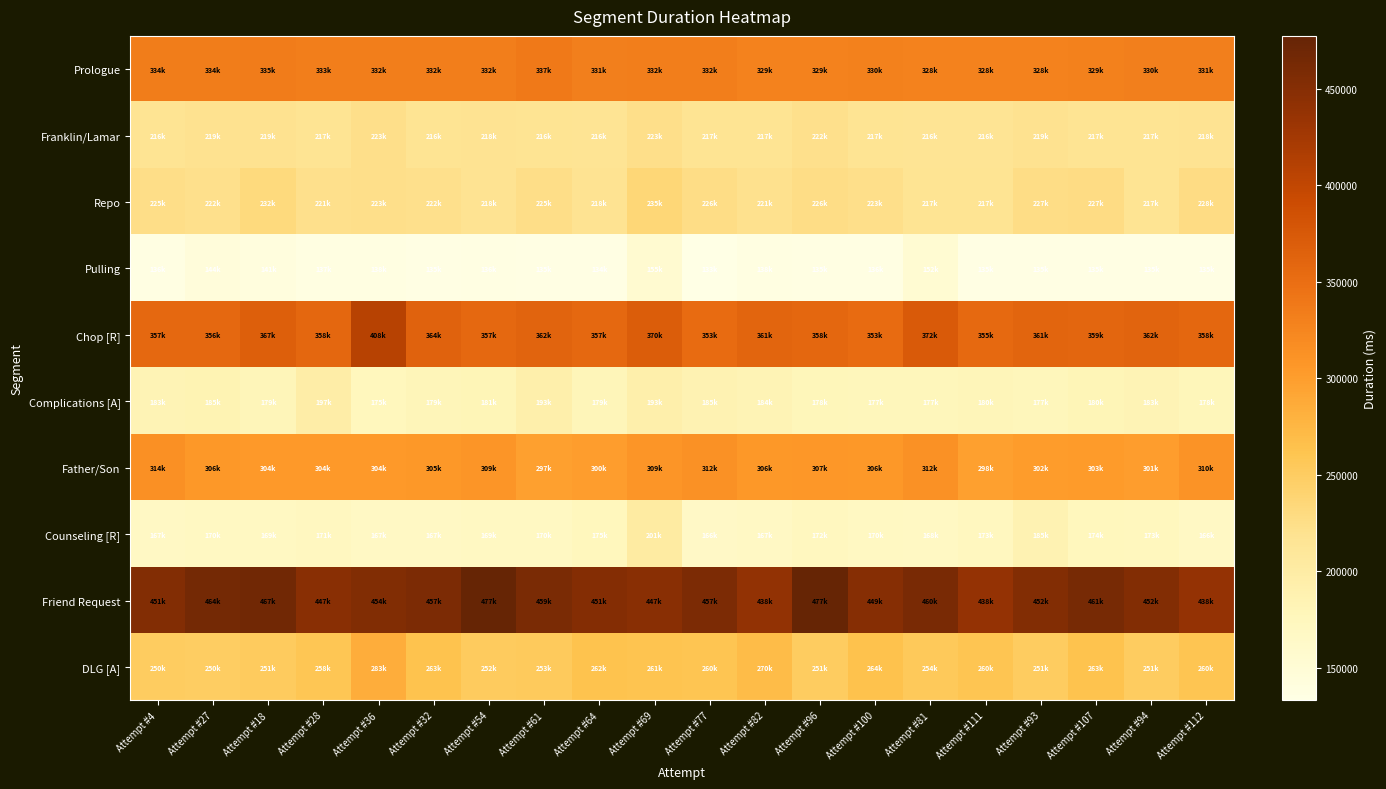

What is the spread (max minus min) of values at Attempt #28?

310588